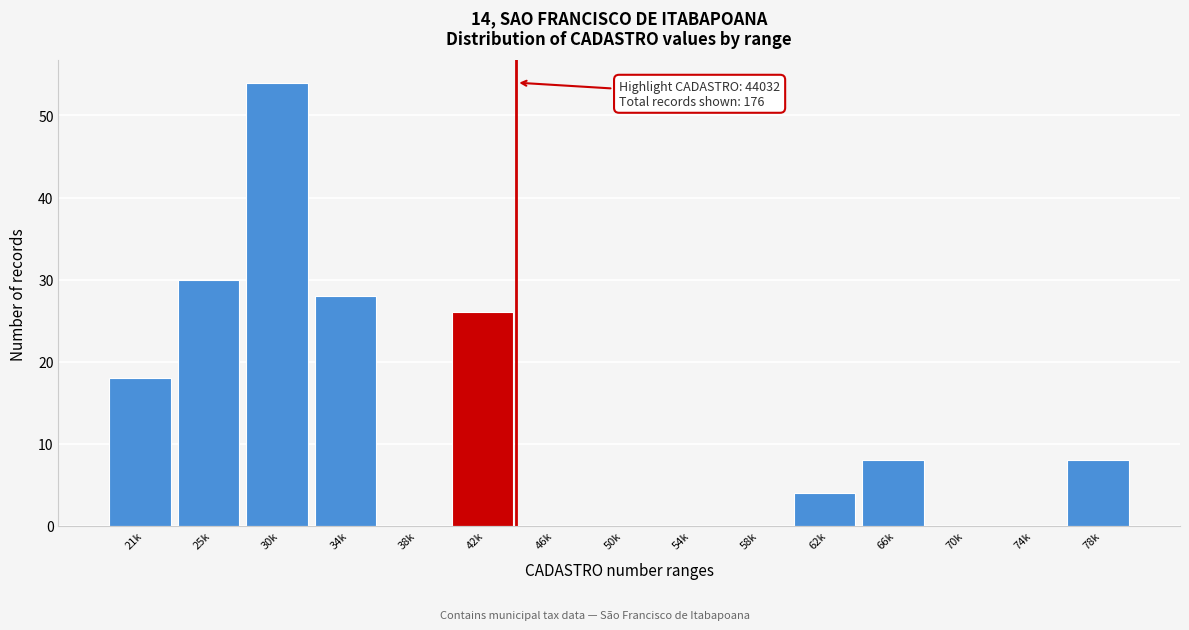

Reading right to left, transcribe all the data shown in this chart.

78k=8	74k=0	70k=0	66k=8	62k=4	58k=0	54k=0	50k=0	46k=0	42k=26	38k=0	34k=28	30k=54	25k=30	21k=18